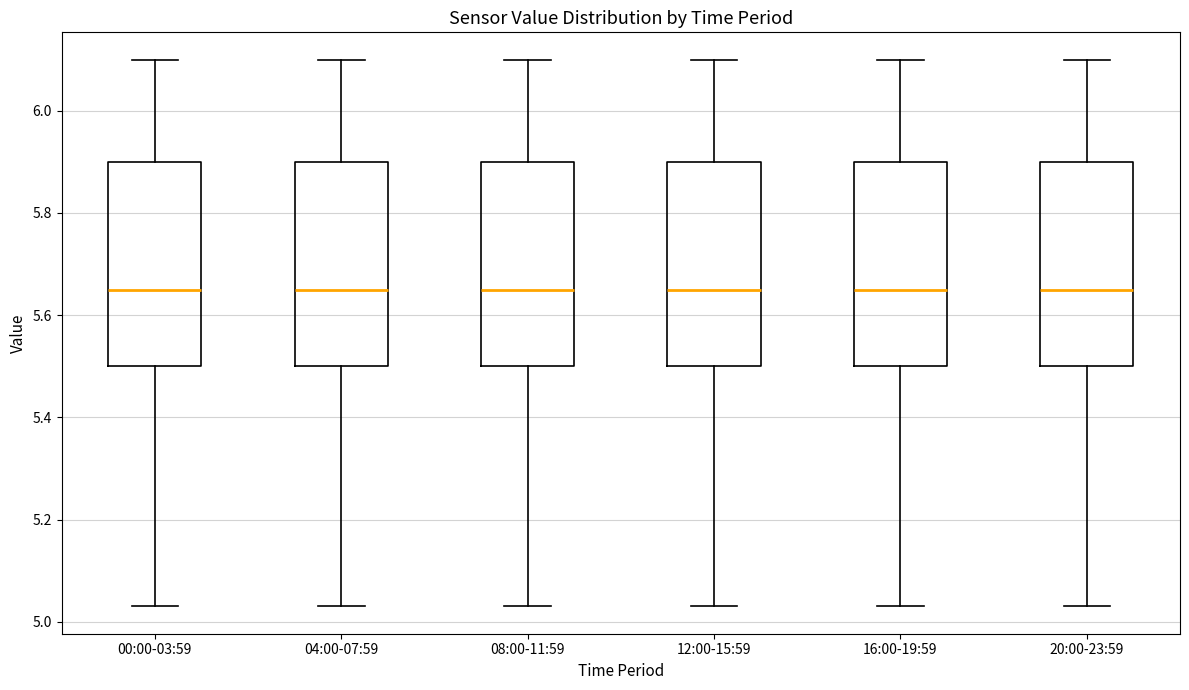

Reading left to right, transcribe this box plot: for each box, give where its median line is, the range the box spans, and where its two whiskers end, as read against the y-axis. The values are not printed on the chart, so give them approximately, as read against the axis.

00:00-03:59: median 5.66, box 5.50 to 5.90, whiskers 5.04 to 6.10
04:00-07:59: median 5.66, box 5.50 to 5.90, whiskers 5.04 to 6.10
08:00-11:59: median 5.66, box 5.50 to 5.90, whiskers 5.04 to 6.10
12:00-15:59: median 5.66, box 5.50 to 5.90, whiskers 5.04 to 6.10
16:00-19:59: median 5.66, box 5.50 to 5.90, whiskers 5.04 to 6.10
20:00-23:59: median 5.66, box 5.50 to 5.90, whiskers 5.04 to 6.10